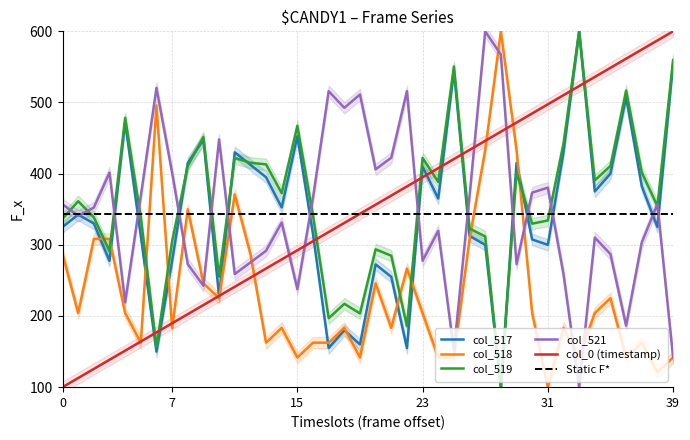

Is it true that col_518 equals 132.2 at 31?

False